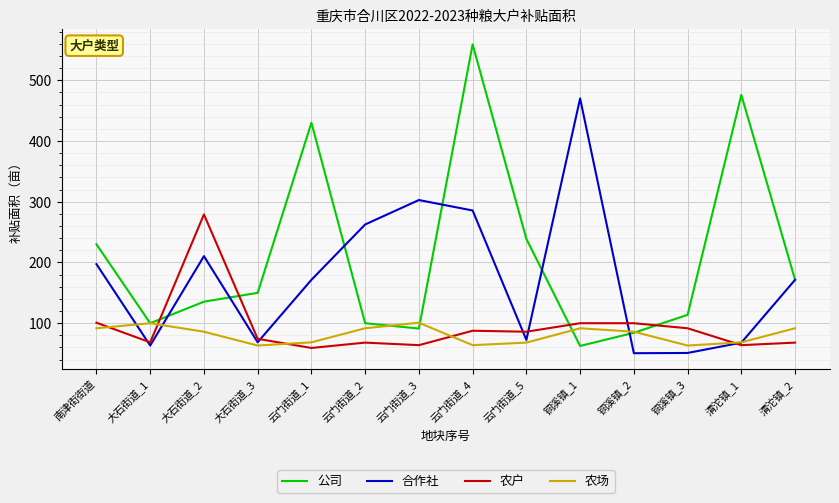

What are all the series names shown in the legend?

公司, 合作社, 农户, 农场